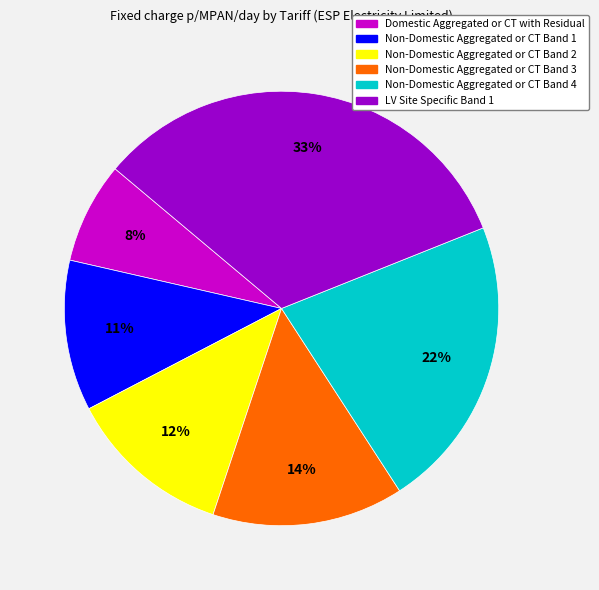

To the nearest percent, what percentage of the pie is Non-Domestic Aggregated or CT Band 3?

14%